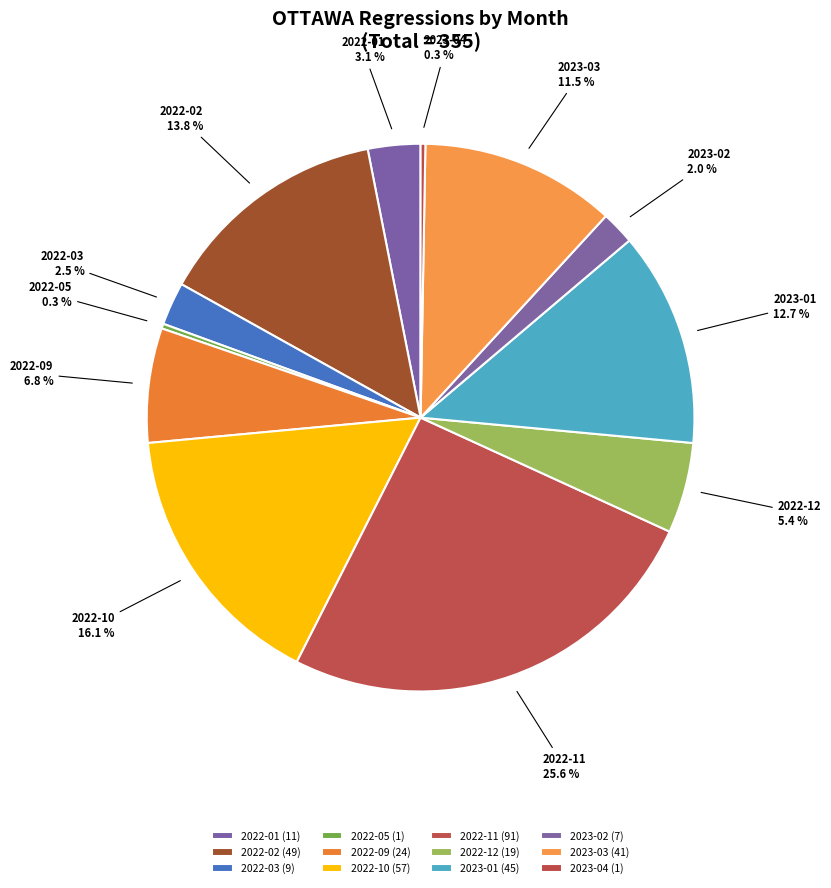

Between 2022-09 and 2022-10, which is larger?

2022-10